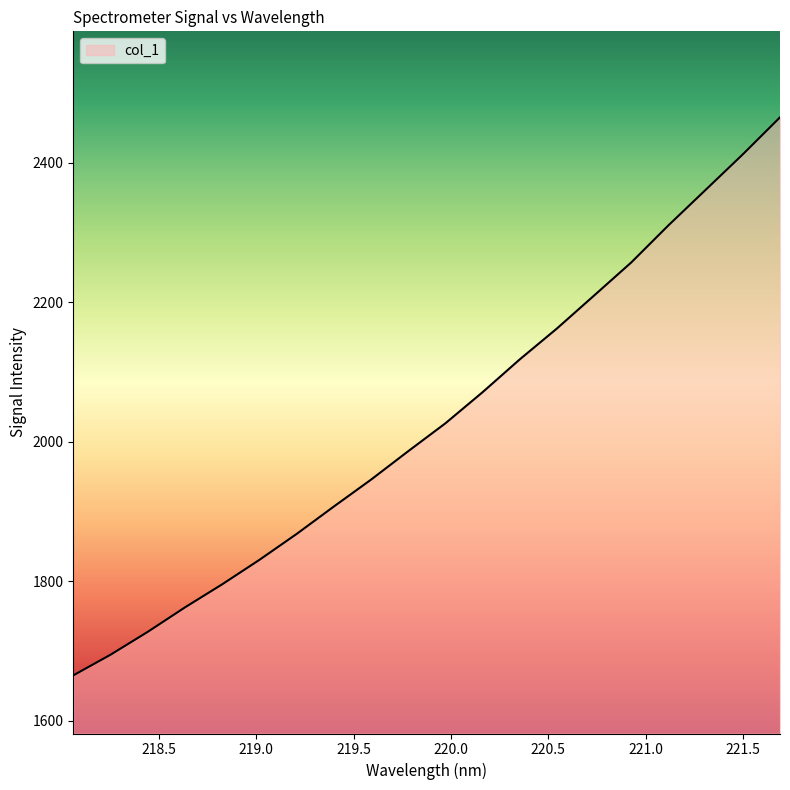

What is the minimum value shown in the chart?

1665.3